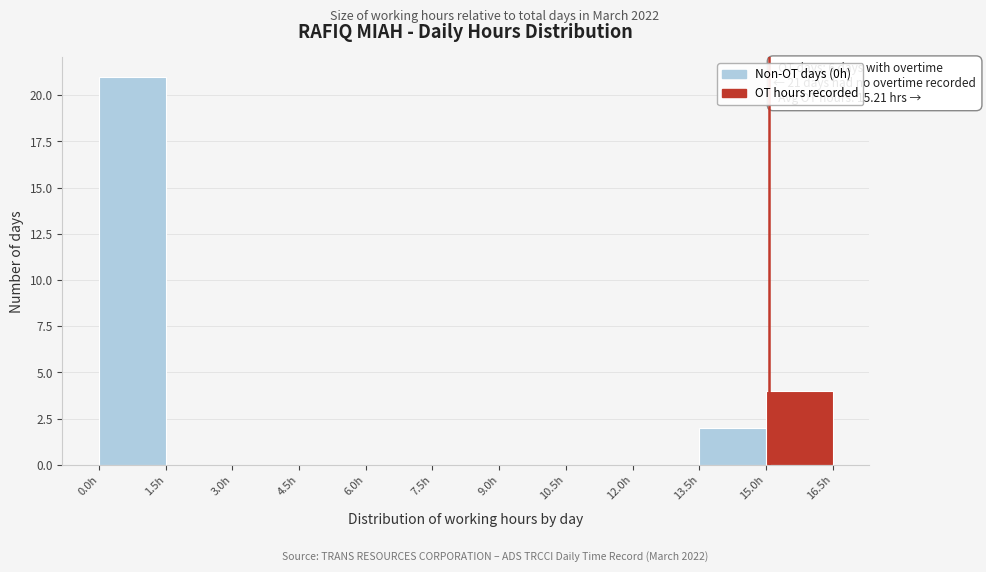

Which range on the x-axis has the tallest bar?

0.0 to 1.5